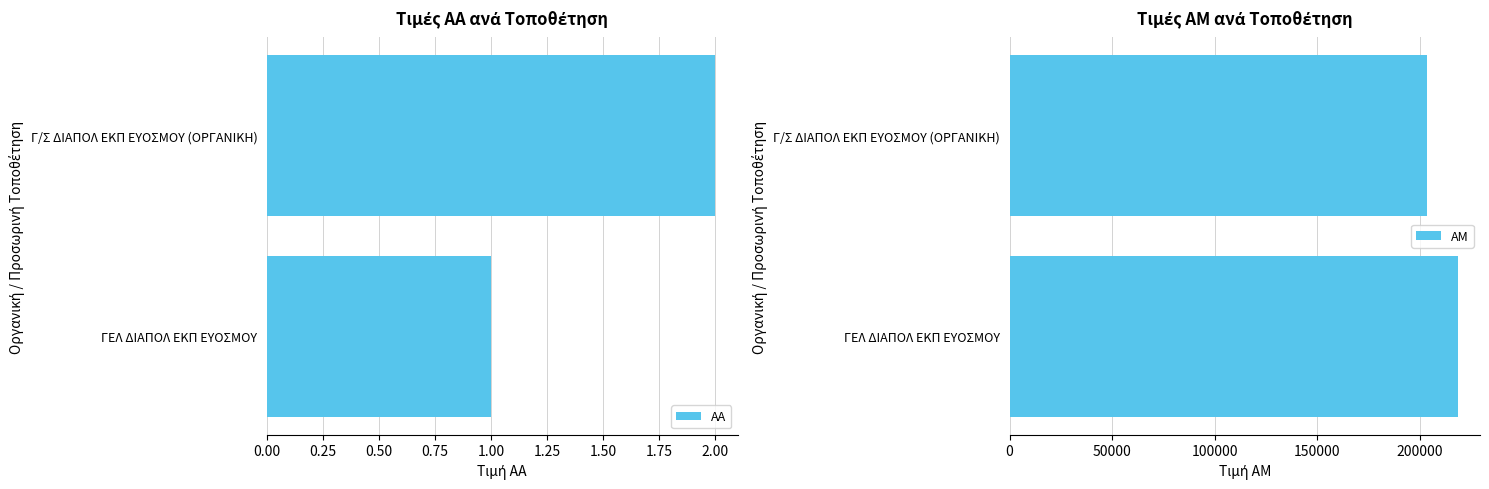

Which series has the largest range (max minus min)?

ΑΜ